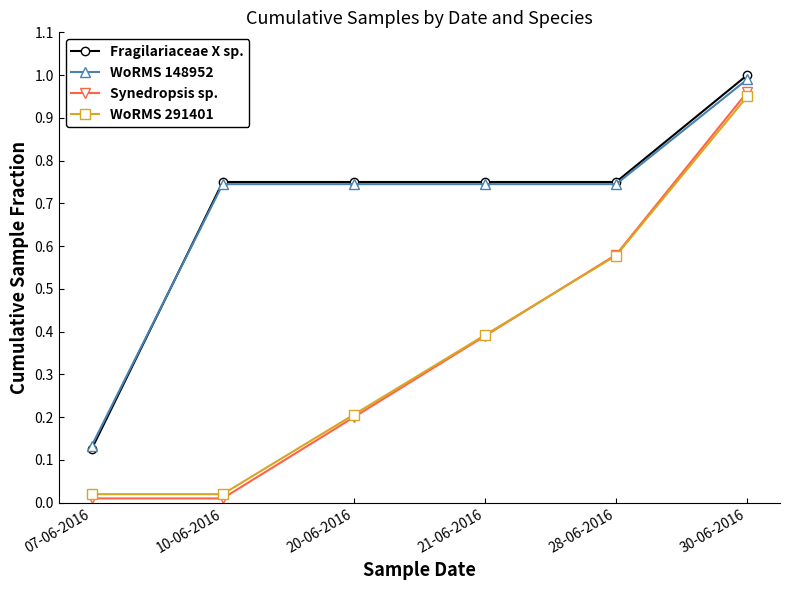

What is the label of the 3rd point from the right?

21-06-2016